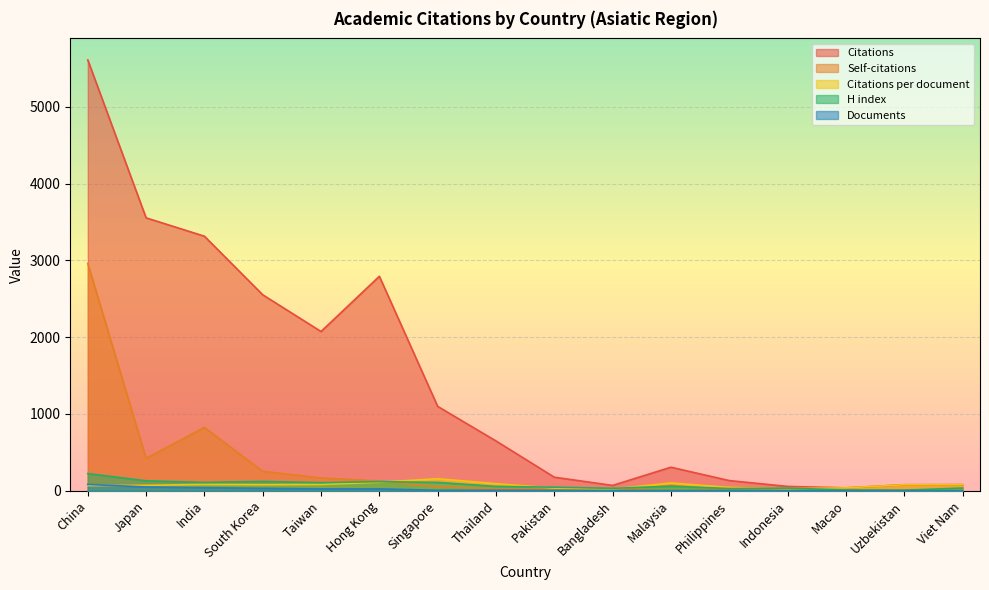

What are all the series names shown in the legend?

Citations, Self-citations, Citations per document, H index, Documents